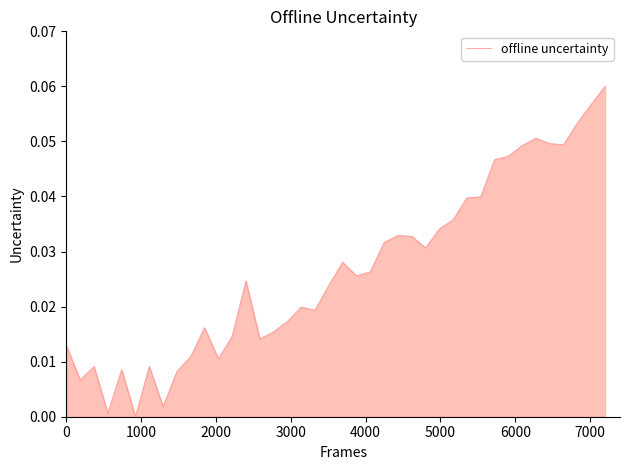

How many interior local valleys (lower than both neighbors) does the data have?

10